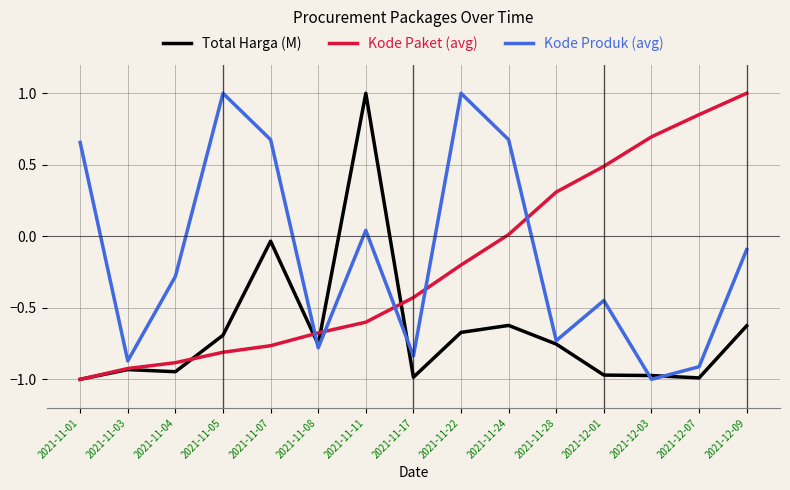

What is the maximum value for Kode Paket (avg)?

1.0